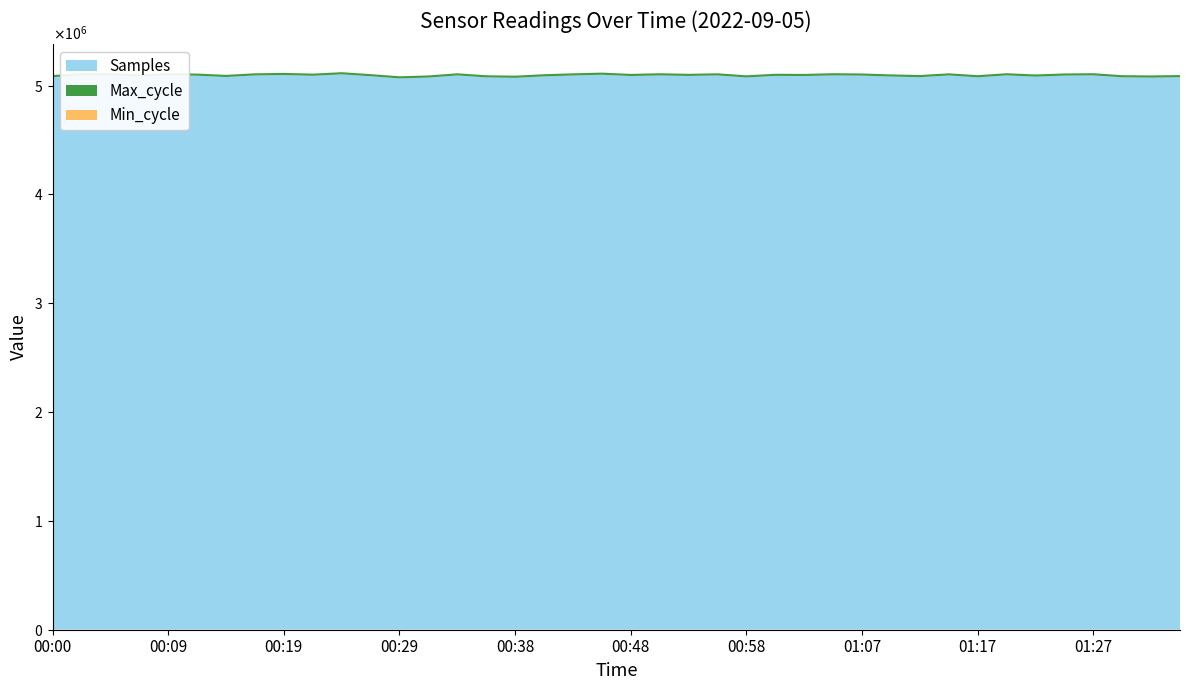

Reading left to right, transcribe all the data shown in this chart.

Samples: 00:00=5076516	00:02=5092830	00:04=5093063	00:07=5083726	00:09=5092496	00:12=5090052	00:14=5077827	00:17=5092361	00:19=5096178	00:21=5089284	00:24=5102525	00:26=5084846	00:29=5065049	00:31=5072719	00:34=5092521	00:36=5074427	00:38=5070578	00:41=5083501	00:43=5091902	00:46=5098623	00:48=5087000	00:51=5092447	00:53=5087751	00:55=5092471	00:58=5073778	01:00=5088185	01:03=5086931	01:05=5092684	01:07=5090786	01:10=5082193	01:12=5076447	01:15=5092156	01:17=5075210	01:20=5093103	01:22=5081253	01:24=5091024	01:27=5092958	01:29=5075137	01:32=5072278	01:34=5076088
Max_cycle: 00:00=20047	00:02=20280	00:04=19916	00:07=19912	00:09=20328	00:12=19918	00:14=19985	00:17=19912	00:19=19912	00:21=20007	00:24=19912	00:26=19920	00:29=19929	00:31=19916	00:34=19908	00:36=19913	00:38=19919	00:41=20281	00:43=20276	00:46=19966	00:48=19971	00:51=20378	00:53=19912	00:55=19908	00:58=19912	01:00=19957	01:03=19922	01:05=20391	01:07=19912	01:10=19922	01:12=20011	01:15=19952	01:17=19908	01:20=19917	01:22=20376	01:24=19918	01:27=20093	01:29=19912	01:32=20383	01:34=19962
Min_cycle: 00:00=28	00:02=28	00:04=28	00:07=28	00:09=28	00:12=28	00:14=28	00:17=28	00:19=28	00:21=28	00:24=28	00:26=28	00:29=28	00:31=28	00:34=28	00:36=28	00:38=28	00:41=28	00:43=28	00:46=28	00:48=28	00:51=28	00:53=28	00:55=28	00:58=28	01:00=28	01:03=28	01:05=28	01:07=28	01:10=28	01:12=28	01:15=28	01:17=28	01:20=28	01:22=28	01:24=28	01:27=28	01:29=28	01:32=28	01:34=28